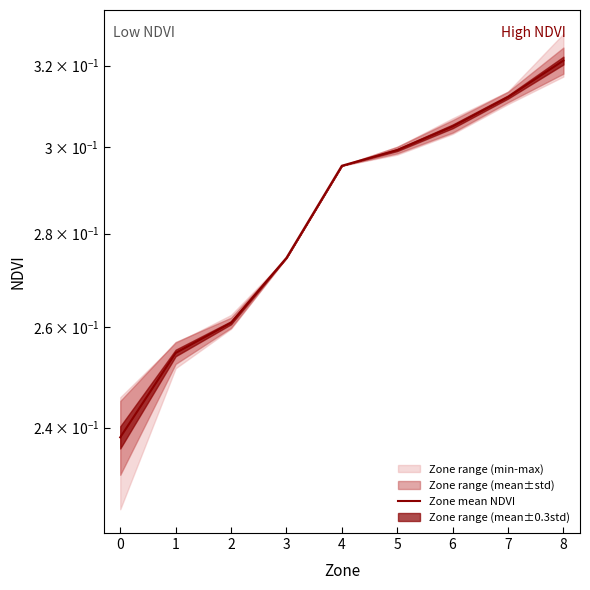

Is it true that the value at 7 is 0.6?

False